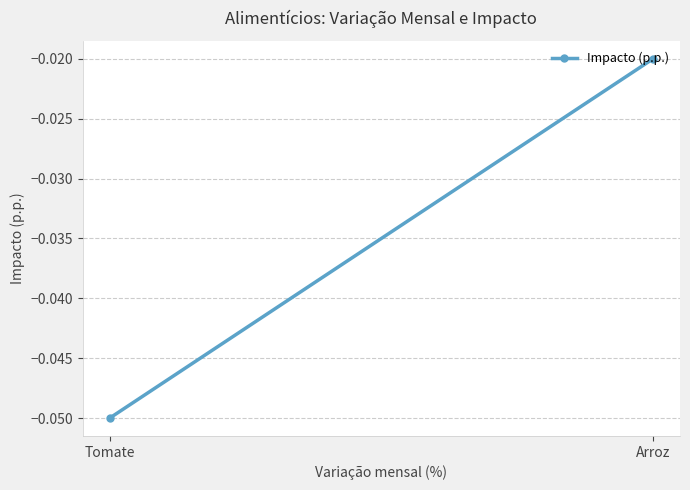

Is it true that the value at Arroz is -0.0?

True